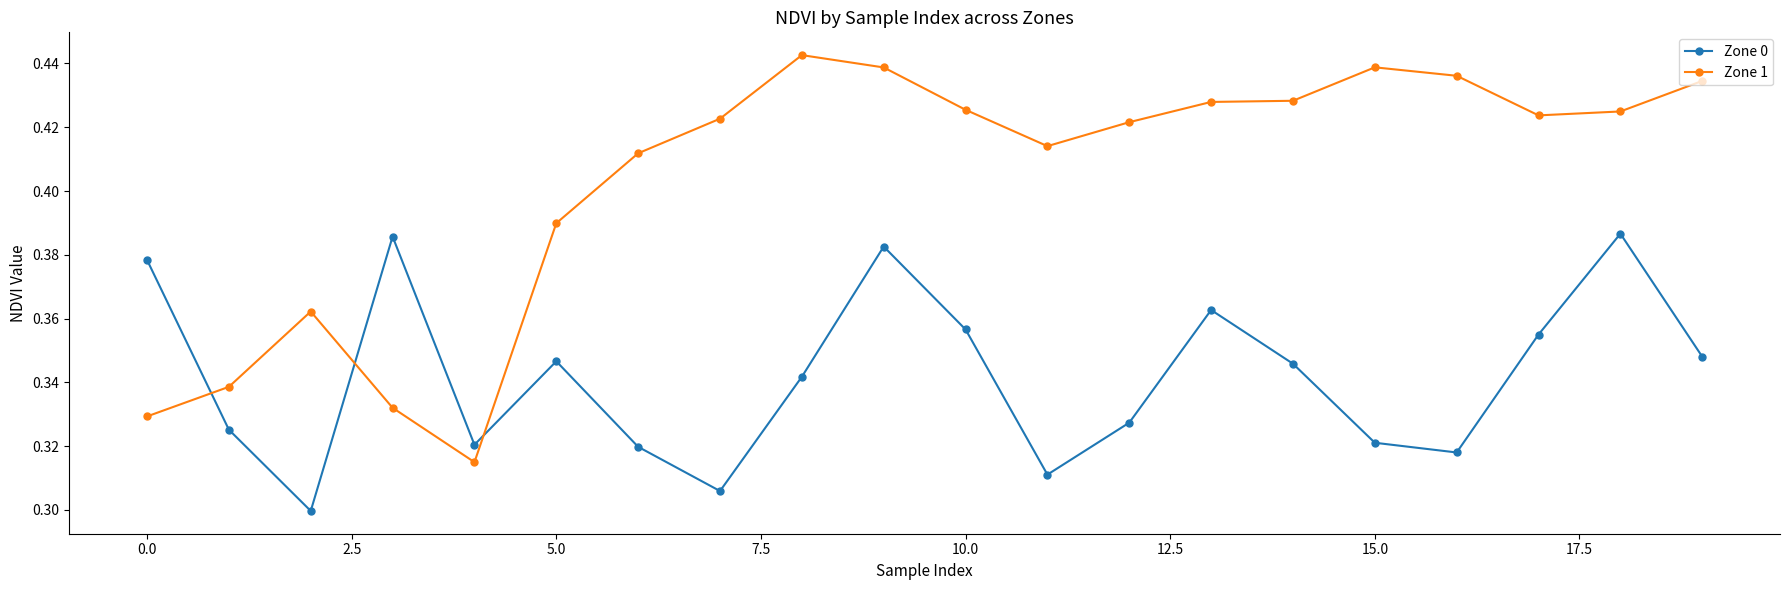

Rank the series by their average value, from lowest to highest.

Zone 0, Zone 1